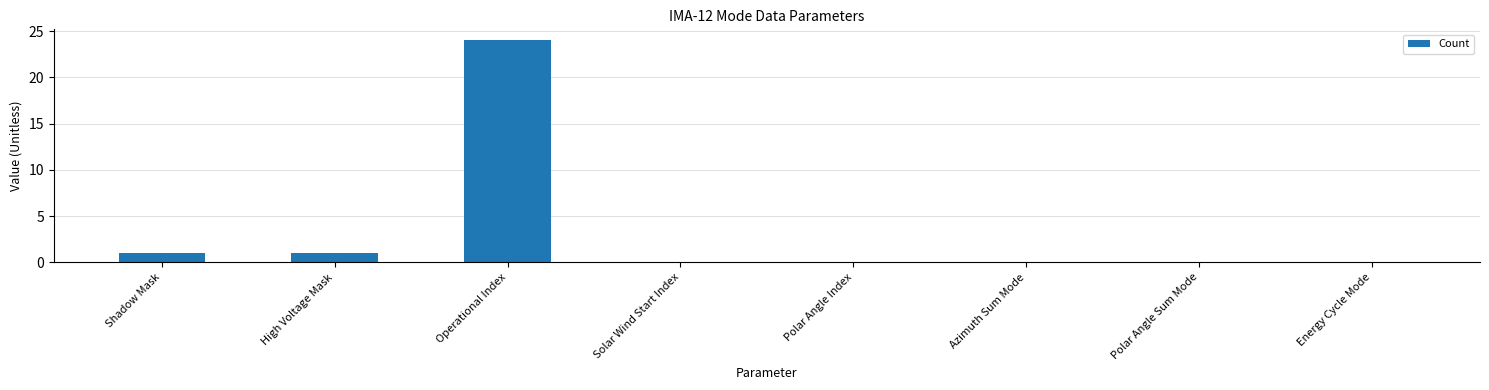

How many categories are shown in the chart?

8